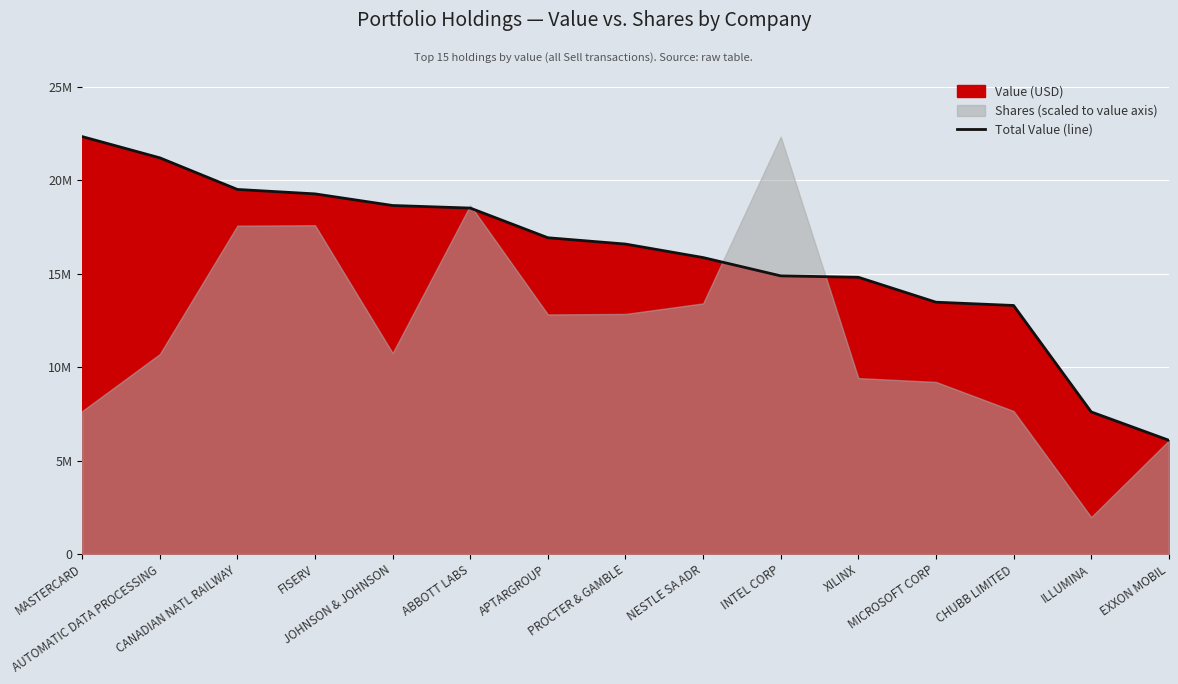

Reading left to right, extract all data points from this chart.

22327000	21192000	19500000	19263000	18642000	18504000	16916000	16578000	15856000	14877000	14802000	13469000	13293000	7600000	6083000